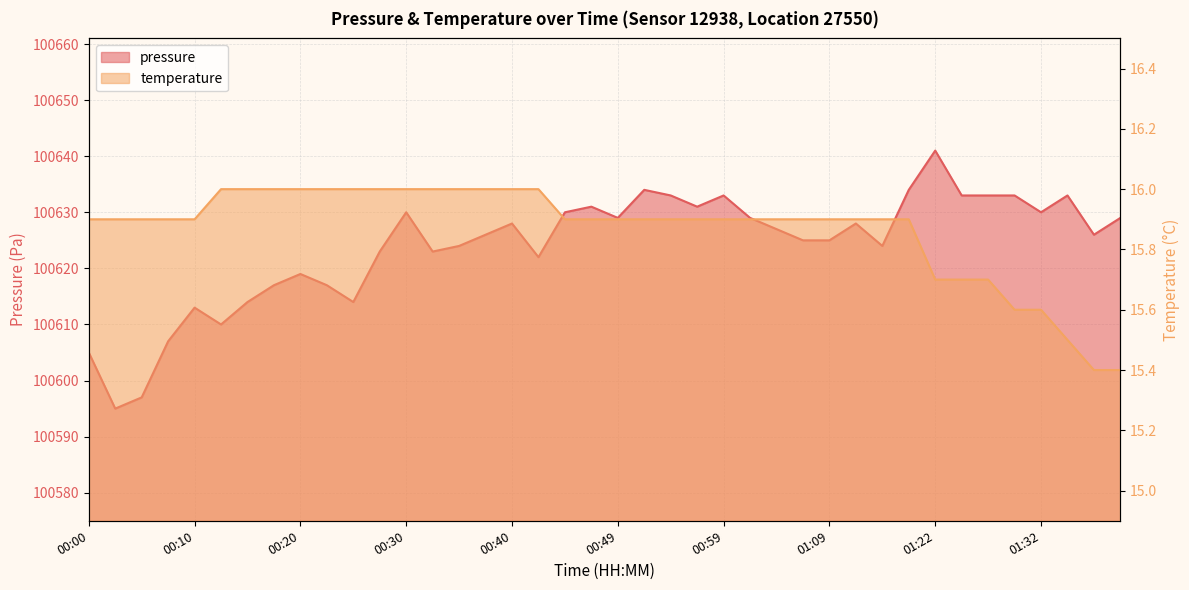

Which category has the highest value in the temperature series?

00:12